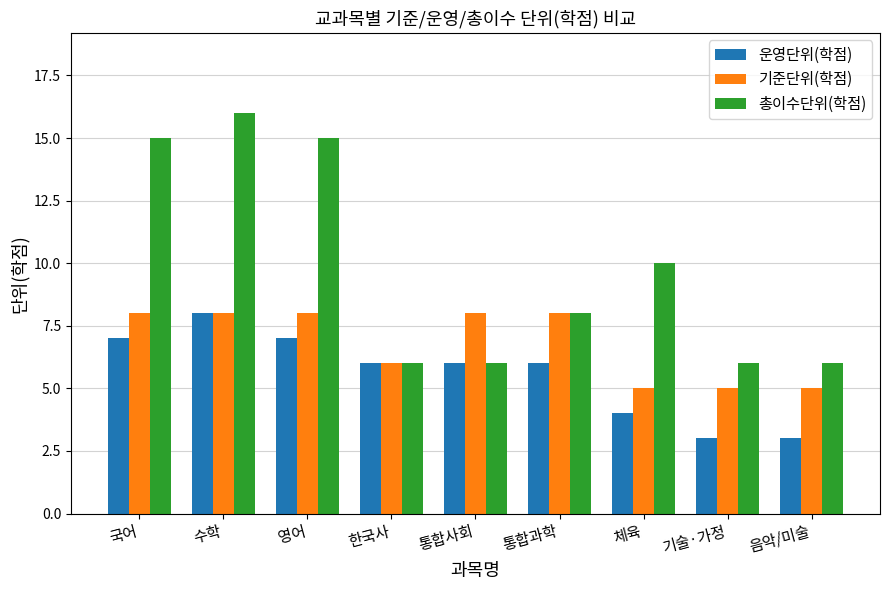

How many bars are there in each group?

3